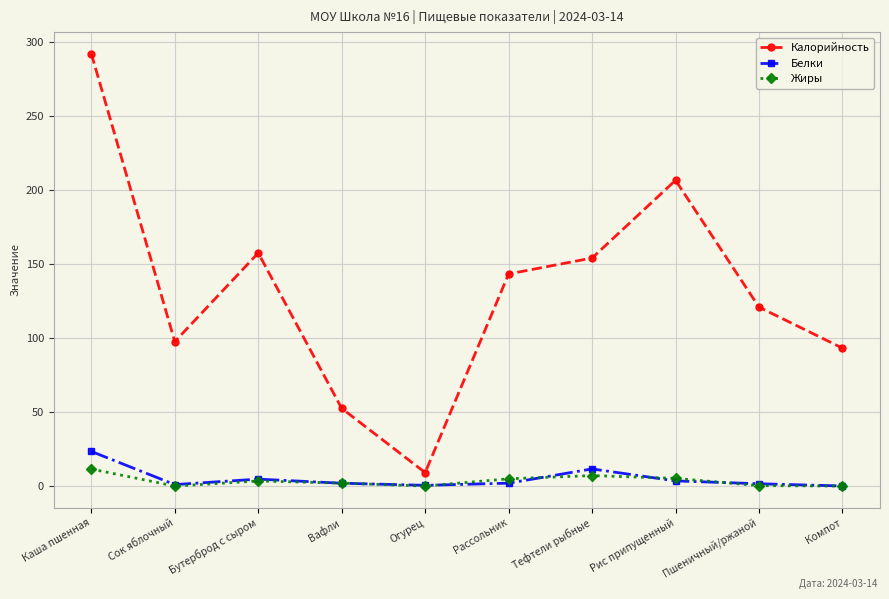

How many data points does each series have?

10